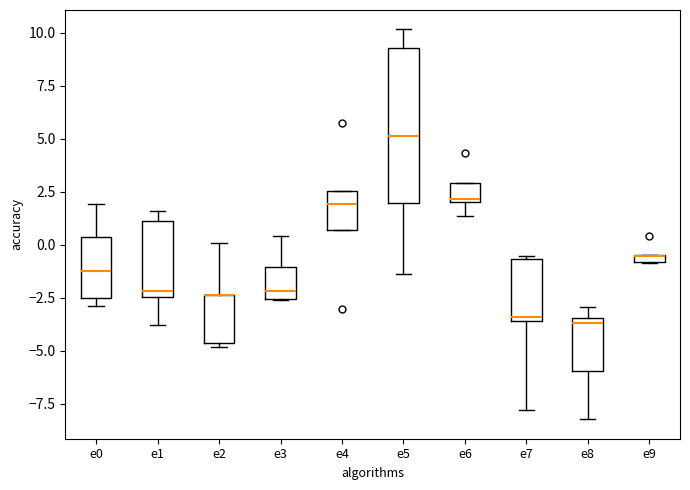

Where is the lower edge of the box for e9 on the y-axis? The values are not printed on the chart, so give them approximately, as read against the axis.

-1.0